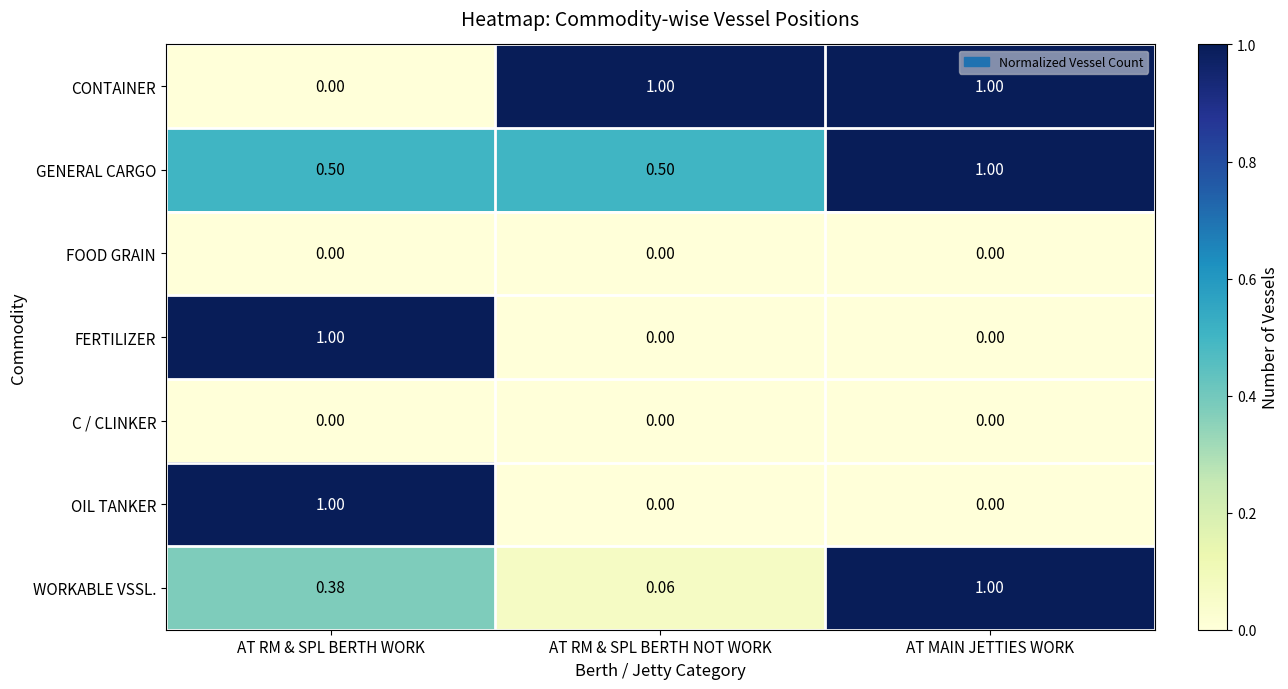

At which category is the sum across all series the highest?

AT MAIN JETTIES WORK